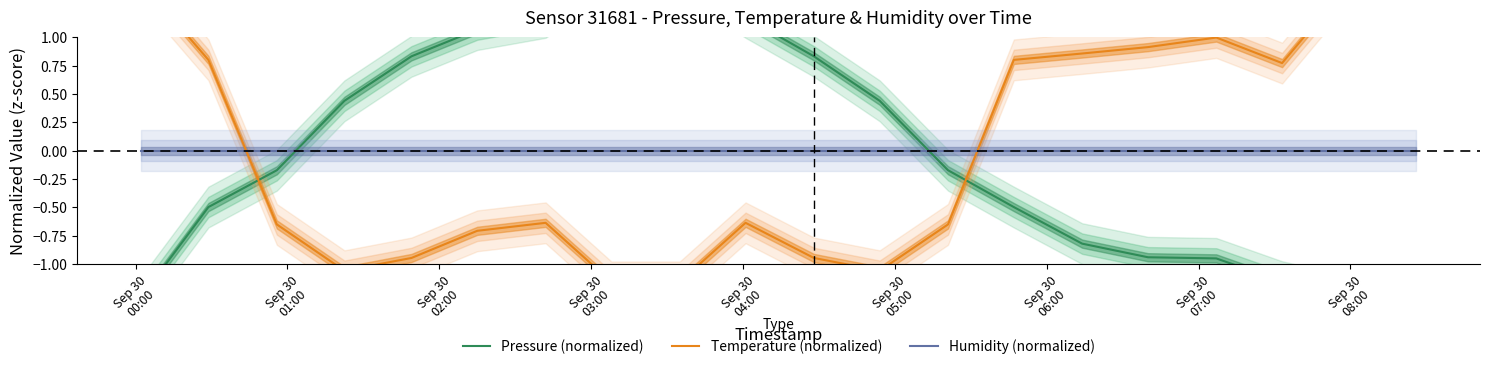

Which series has the largest range (max minus min)?

Pressure (normalized)